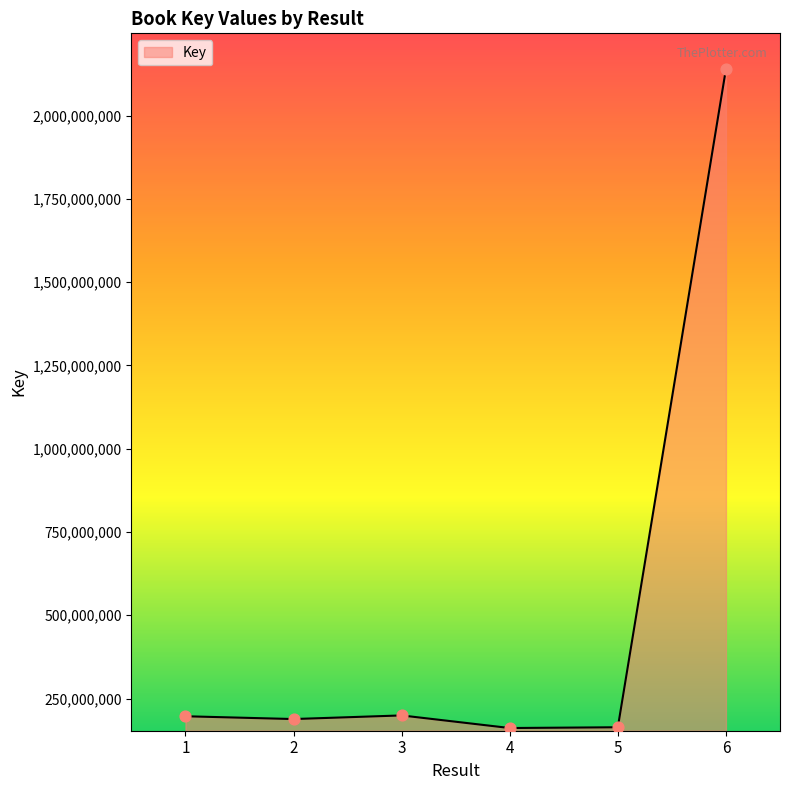

What is the change in value from 1 to 3?

+2519712